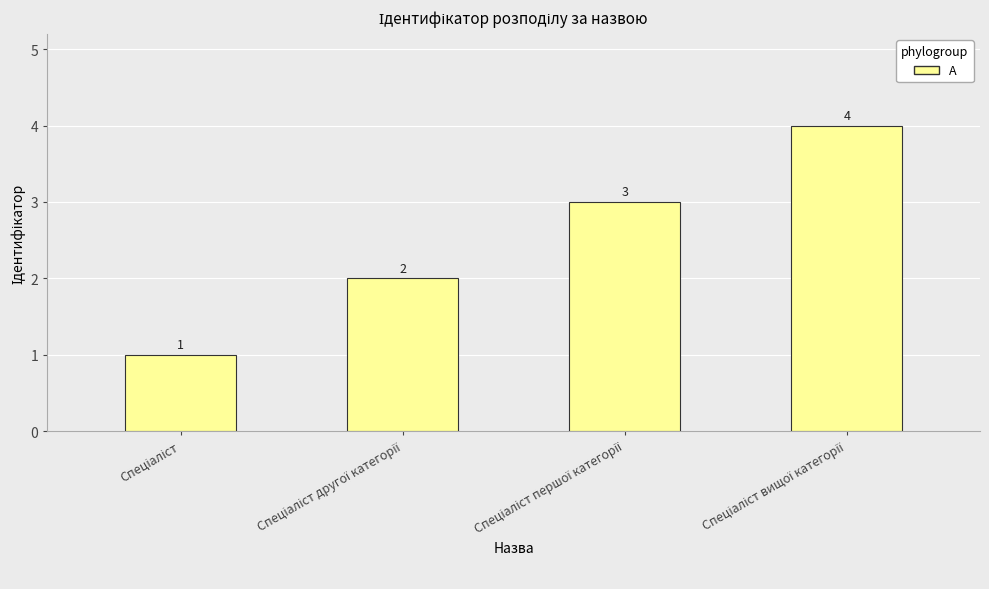

What is the value of the 1st bar from the left?

1